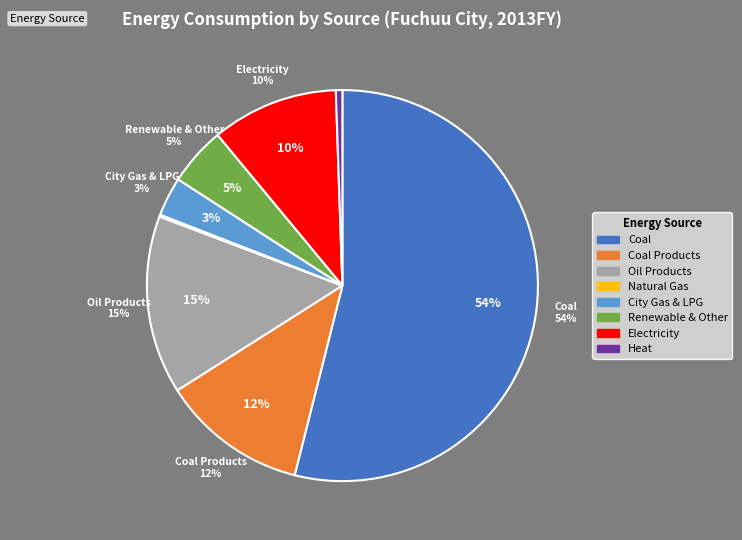

Is it true that Other is 0% of the pie?

True